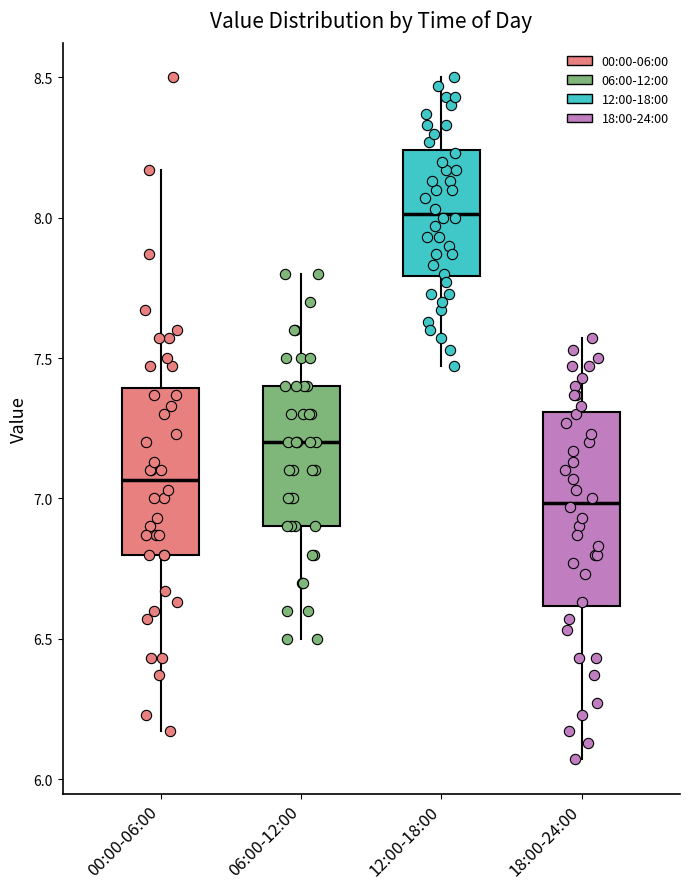

Which box is the tallest, from its lower edge to its upper edge?

18:00-24:00